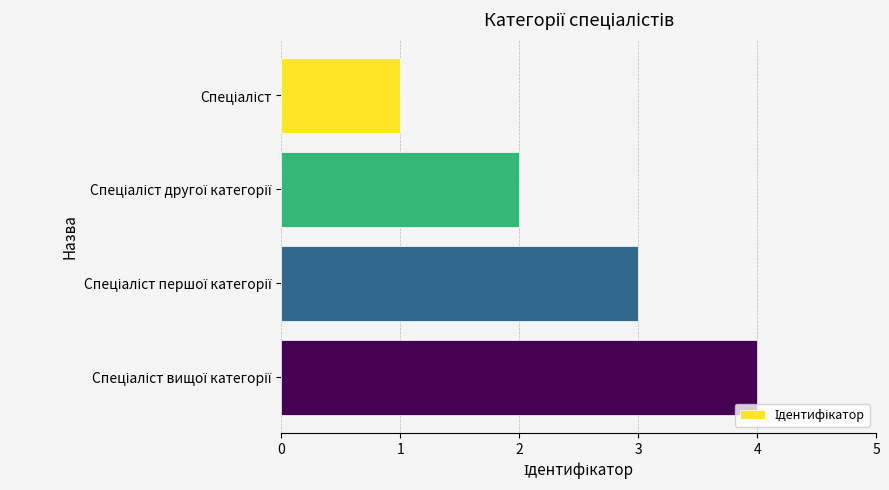

What is the maximum value shown in the chart?

4